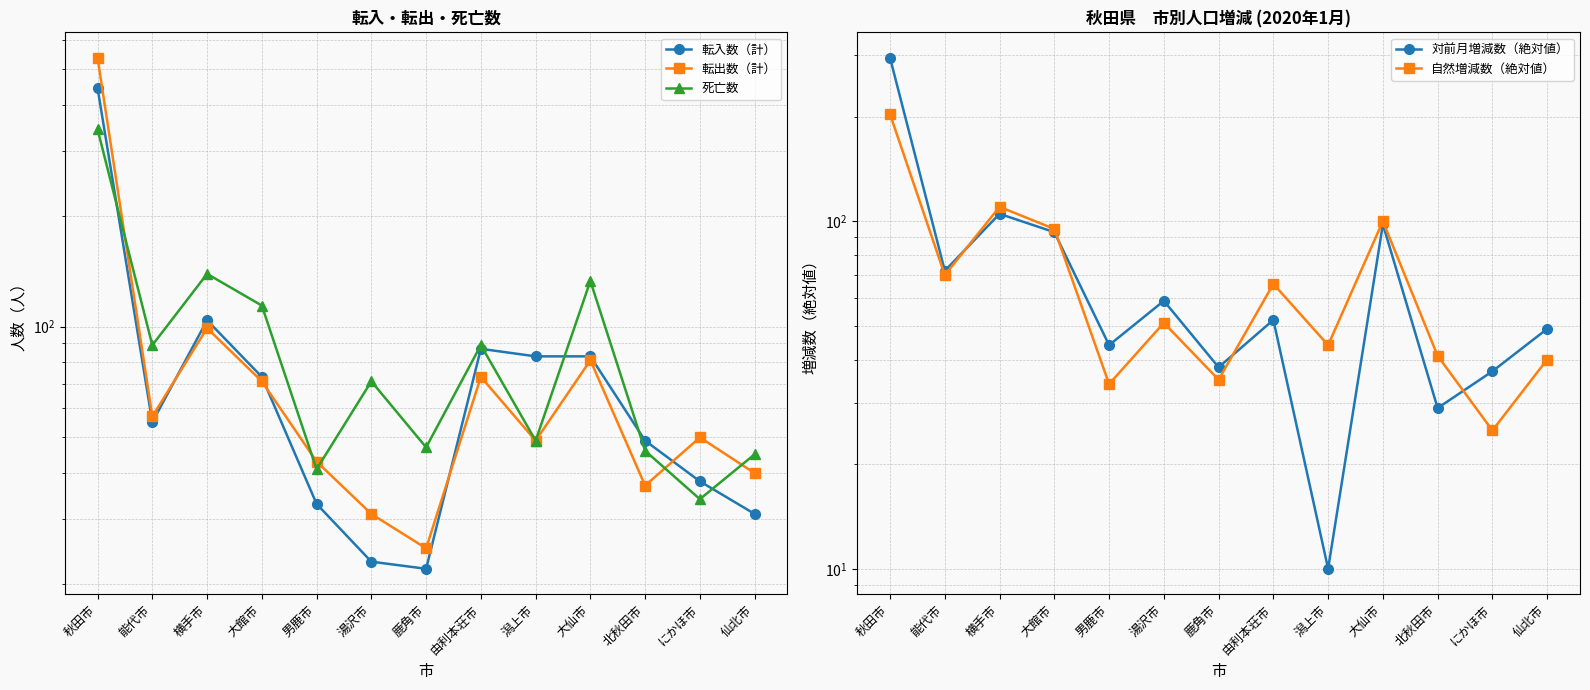

Where is 死亡数 nearest to the value 188?

横手市